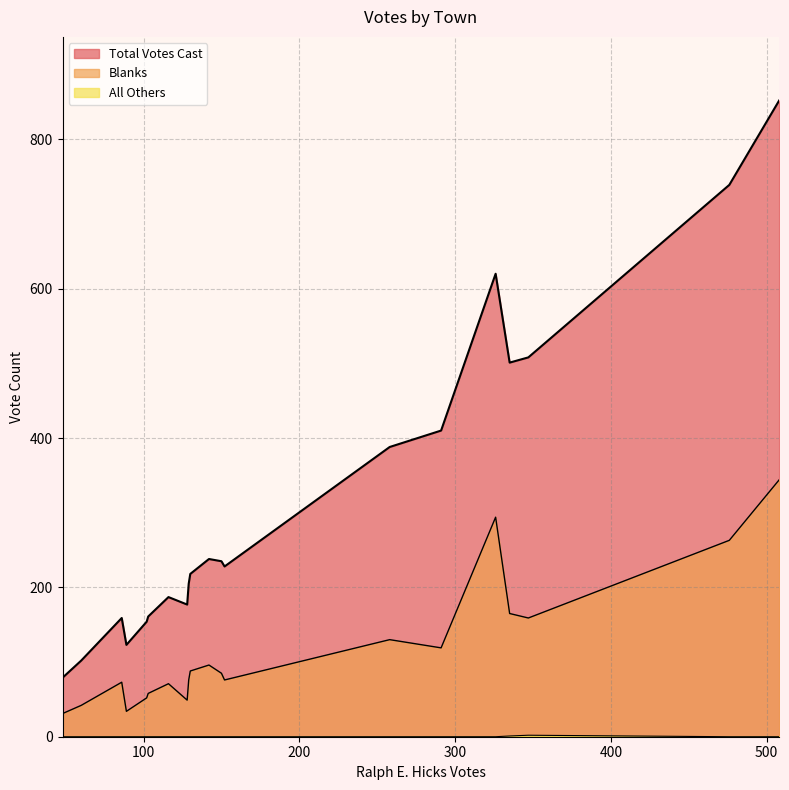

Count the number of categories in the chart.

20